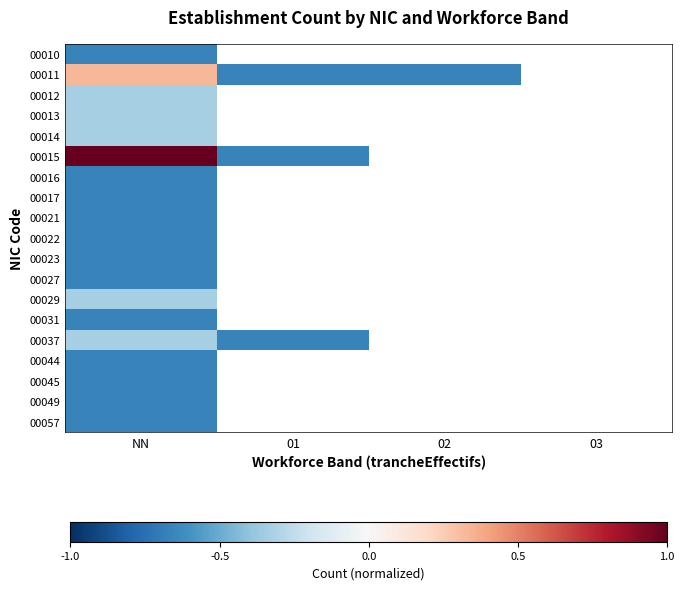

Which series changed the most between 01 and 02?

00011